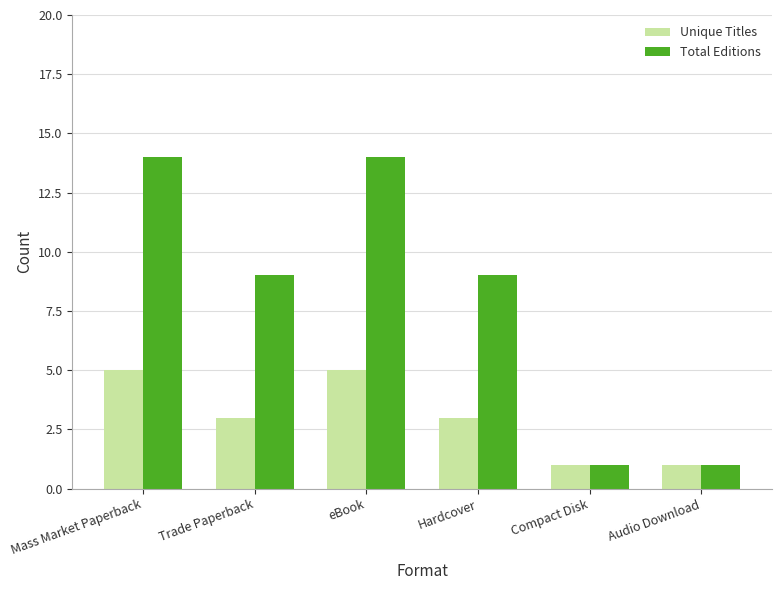

What is the greatest value displayed?

14